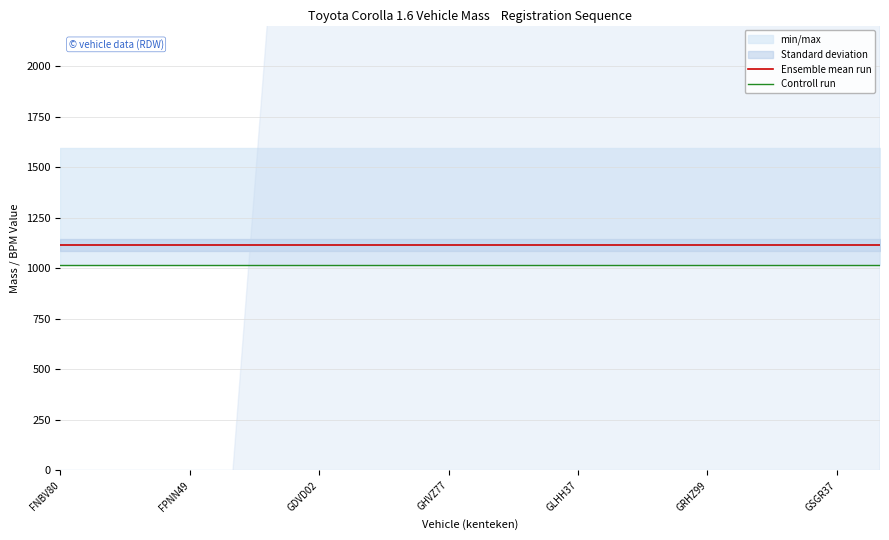

True or false: Controll run has more than 2 points higher than both neighbors.

False